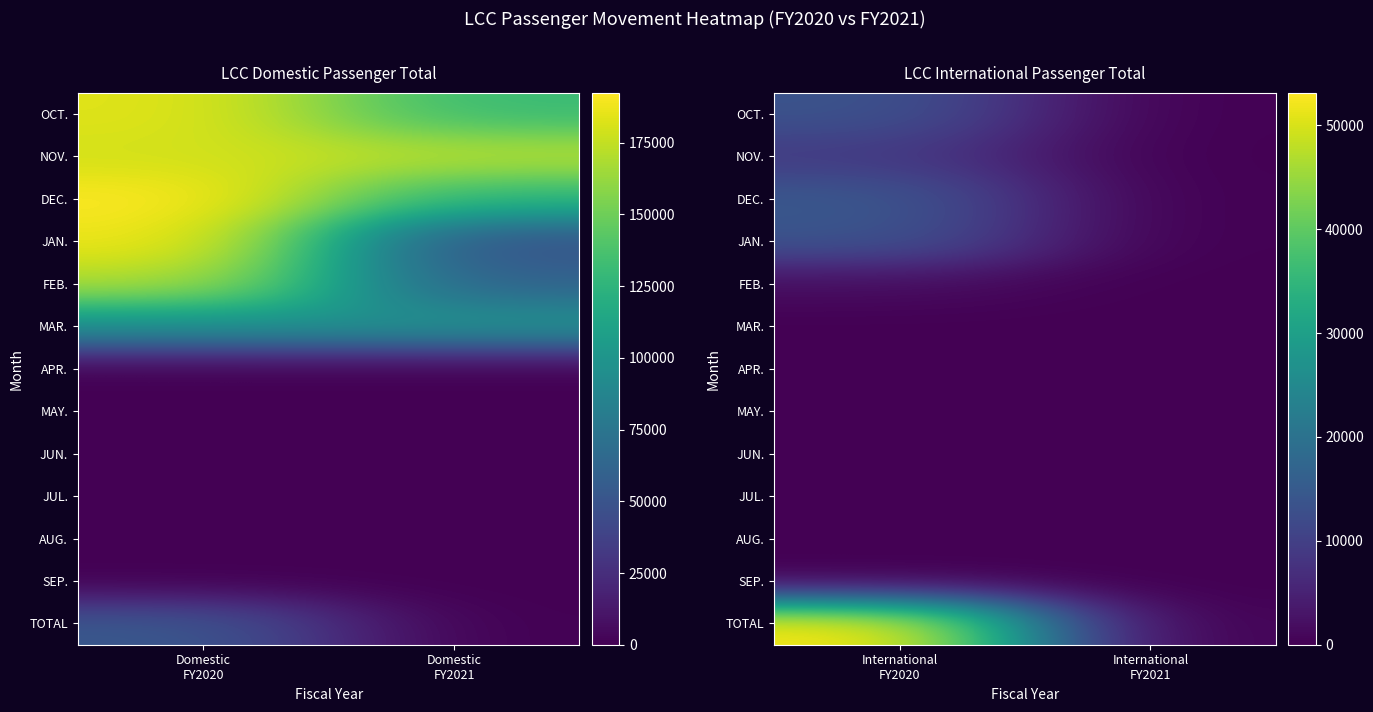

At which category is the sum across all series the highest?

International FY2020